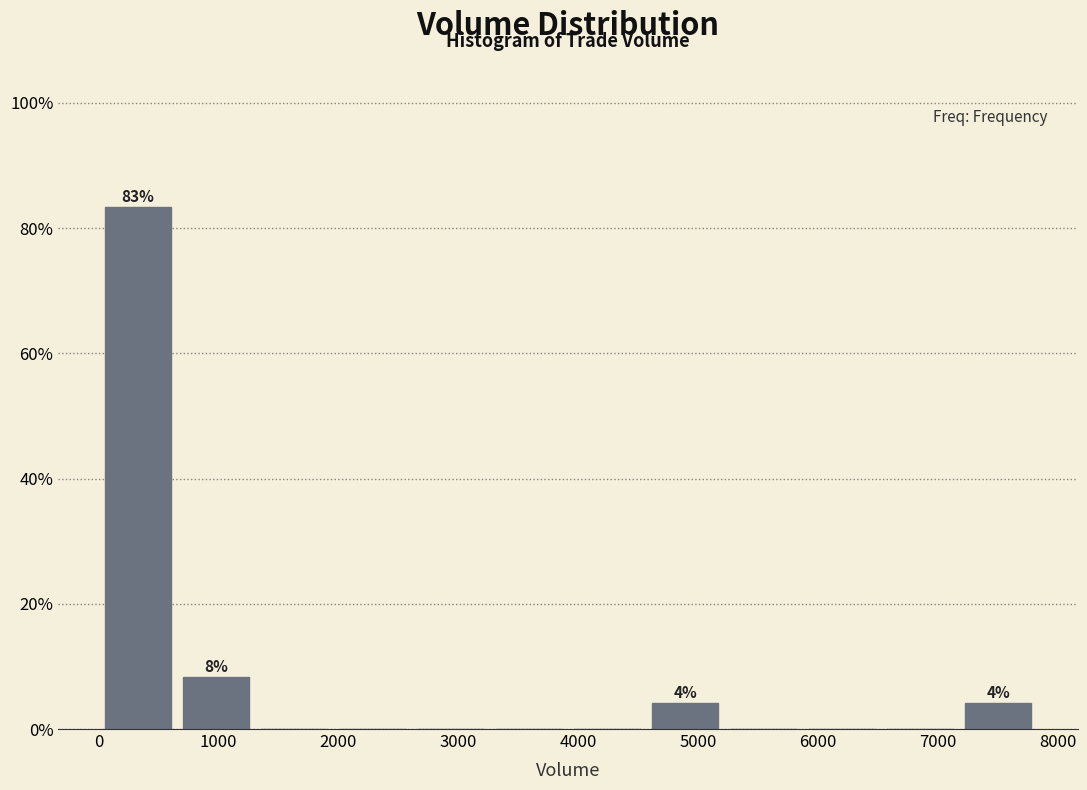

Which range on the x-axis has the tallest bar?

0 to 700